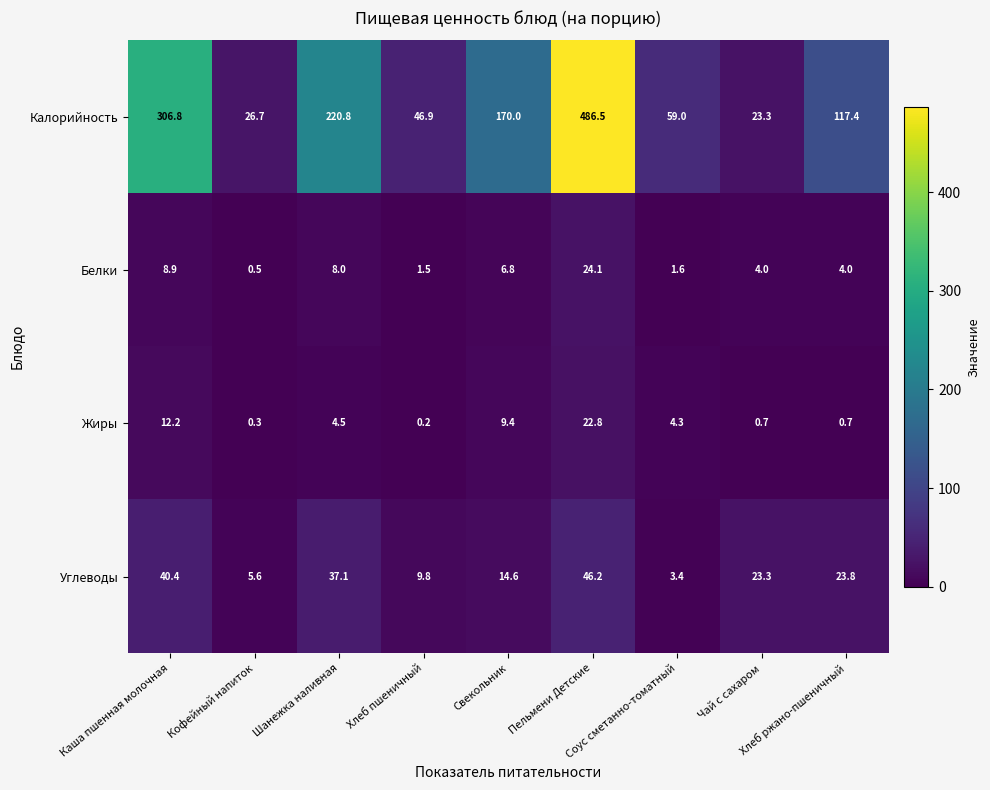

What is the maximum value shown in the chart?

486.5